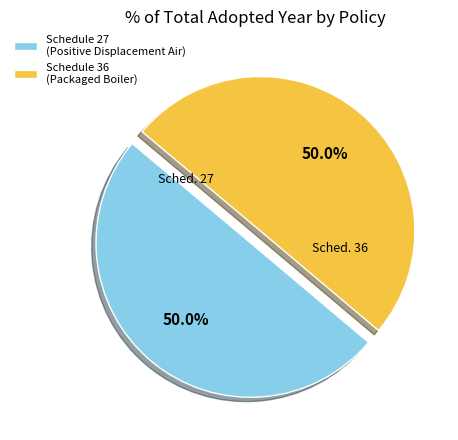

What is the ratio of the value at Schedule 36 (Packaged Boiler) to the value at Schedule 27 (Positive Displacement Air)?

1.0